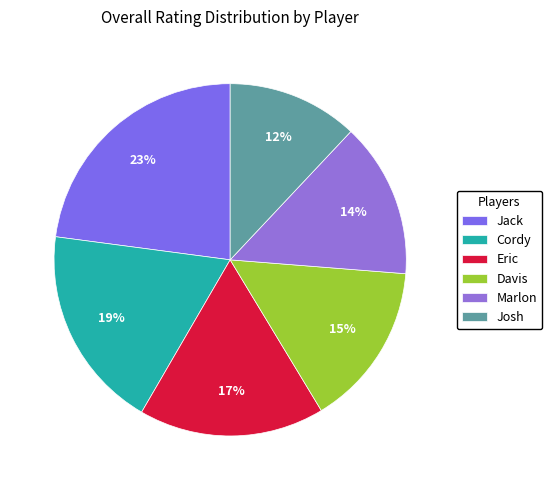

The Eric slice represents 17% of the pie. True or false?

True